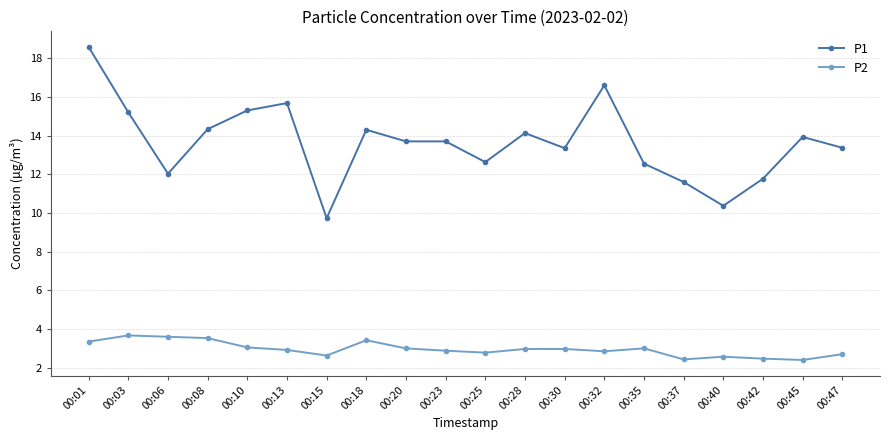

At which category does the chart reach its peak across all series?

00:01